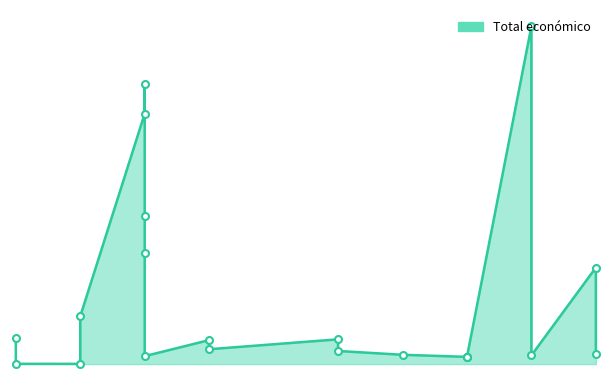

True or false: there are more than 1 points higher than both neighbors.

True